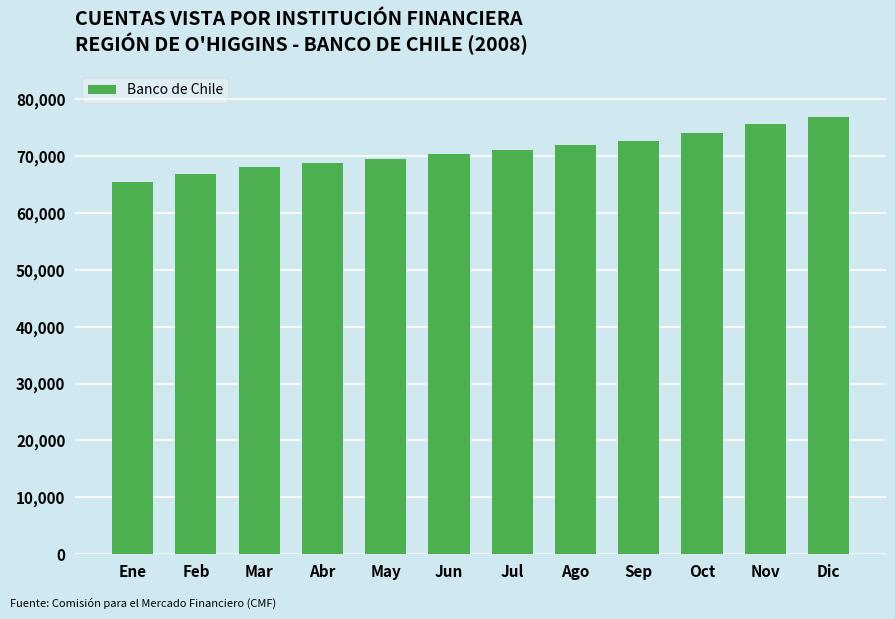

What is the change in value from Abr to Oct?

+5266